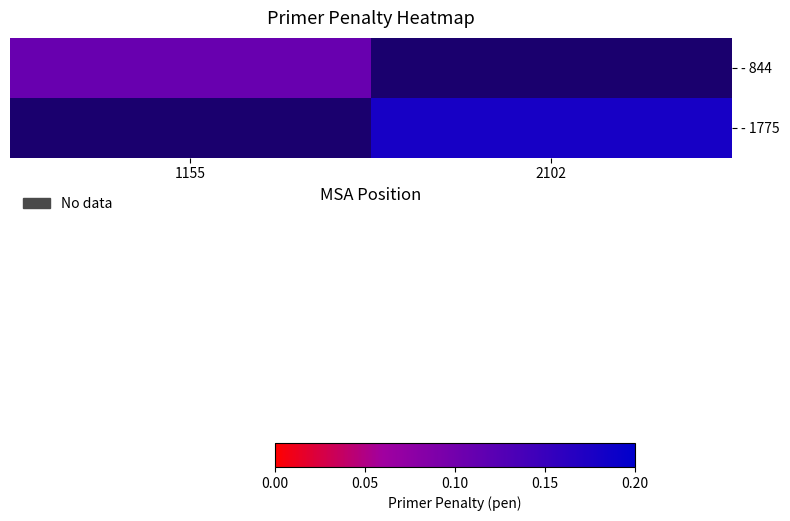

At 1155, list the series in order from smallest to largest.

- 844, - 1775